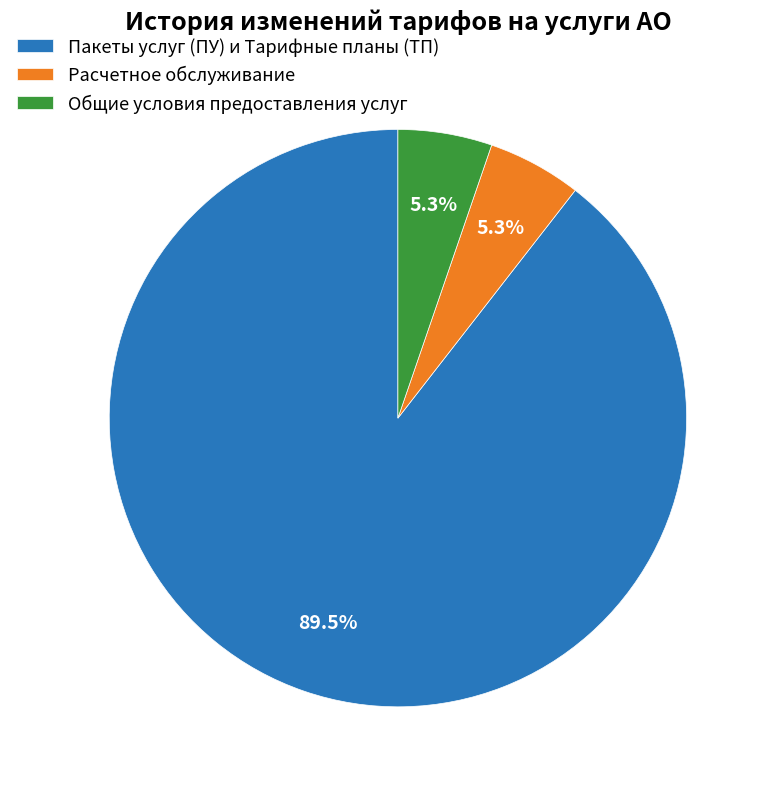

What is the largest slice in the pie chart?

Пакеты услуг (ПУ) и Тарифные планы (ТП)